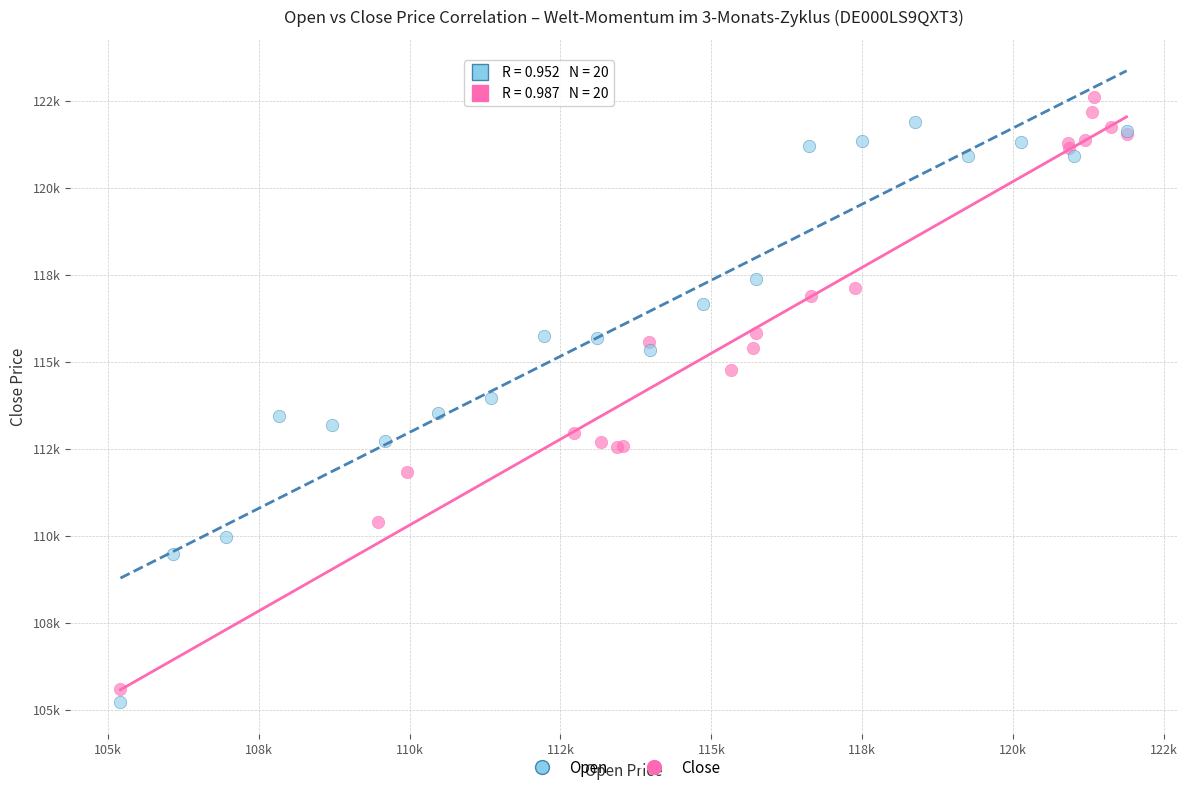

Which series contains the highest Y value?

Close